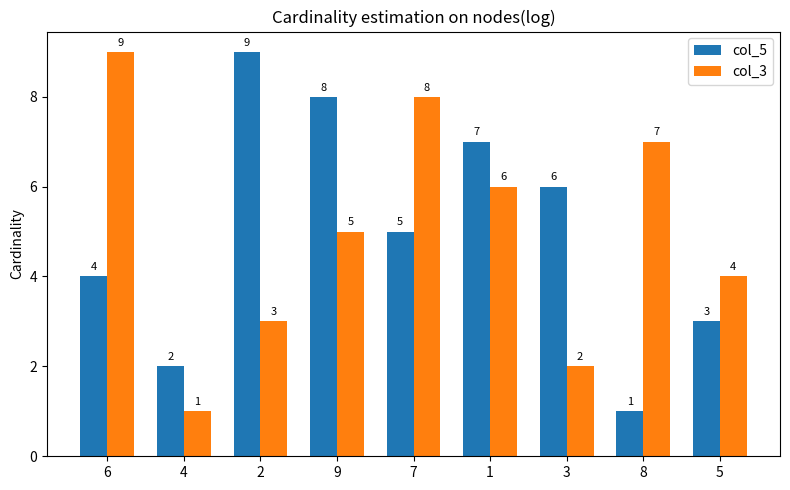

At which label is col_5 closest to 5?

7